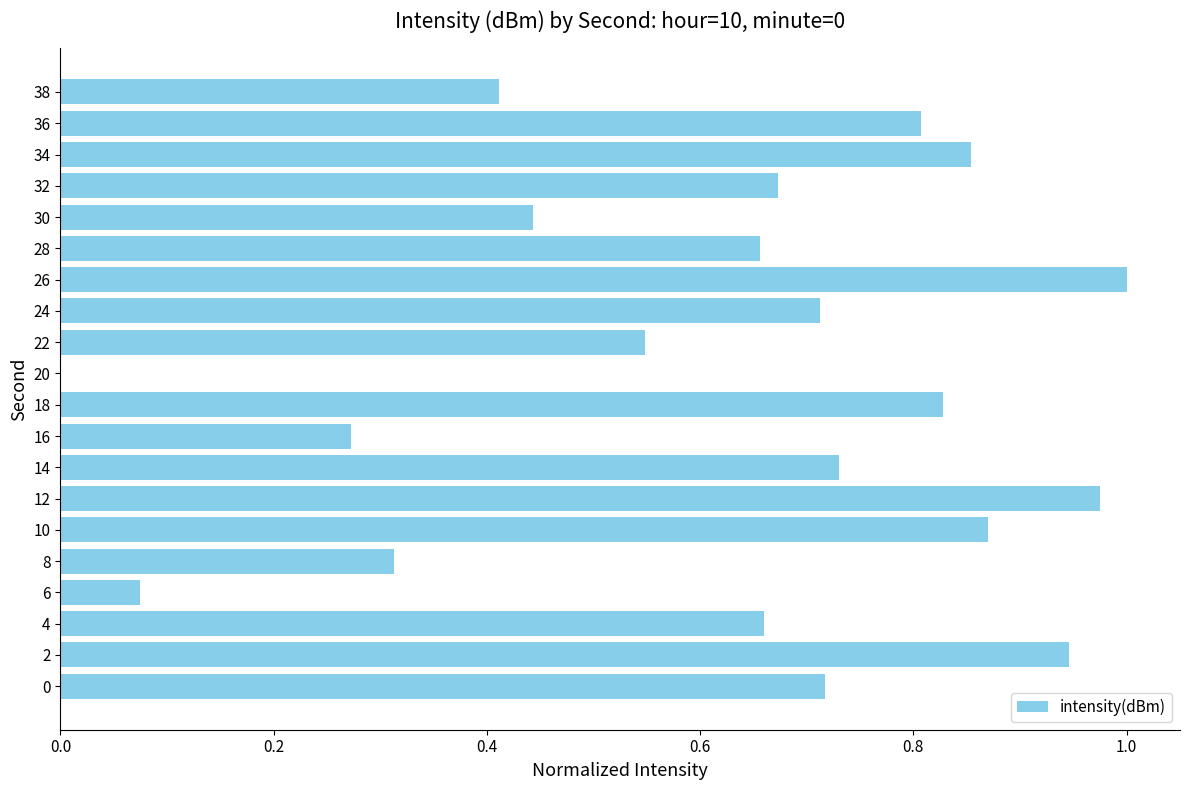

Which category has the highest value across all series?

26